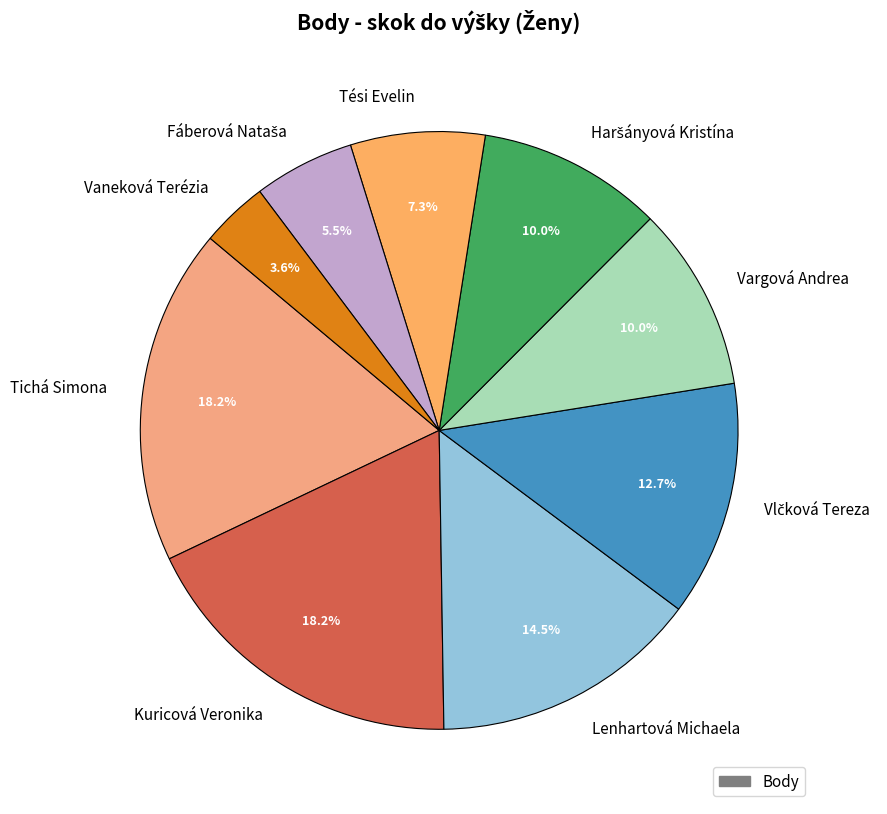

Which slice is the smallest?

Vaneková Terézia